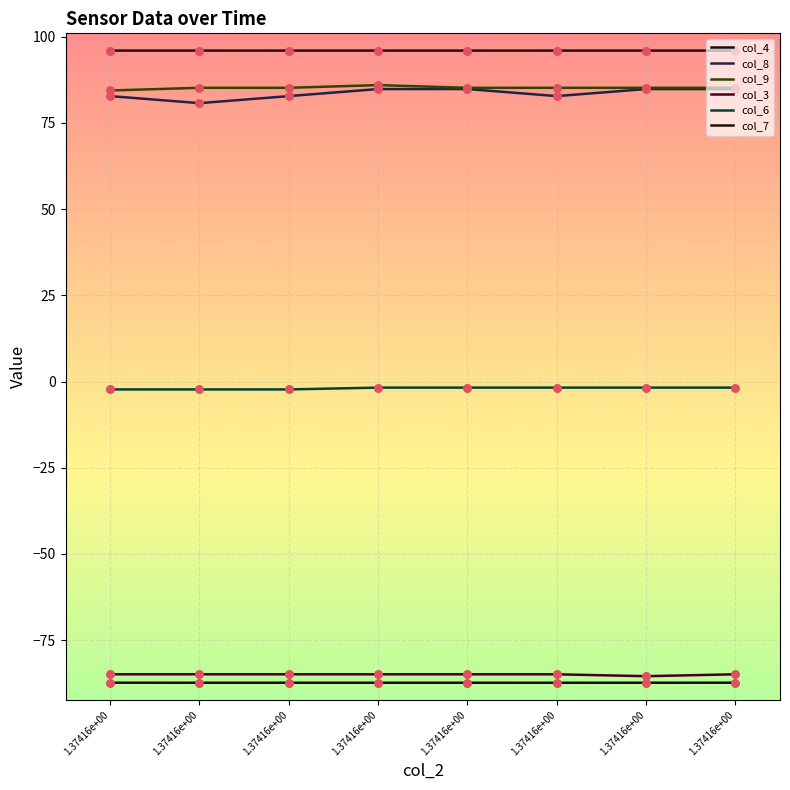

What are all the series names shown in the legend?

col_4, col_8, col_9, col_3, col_6, col_7